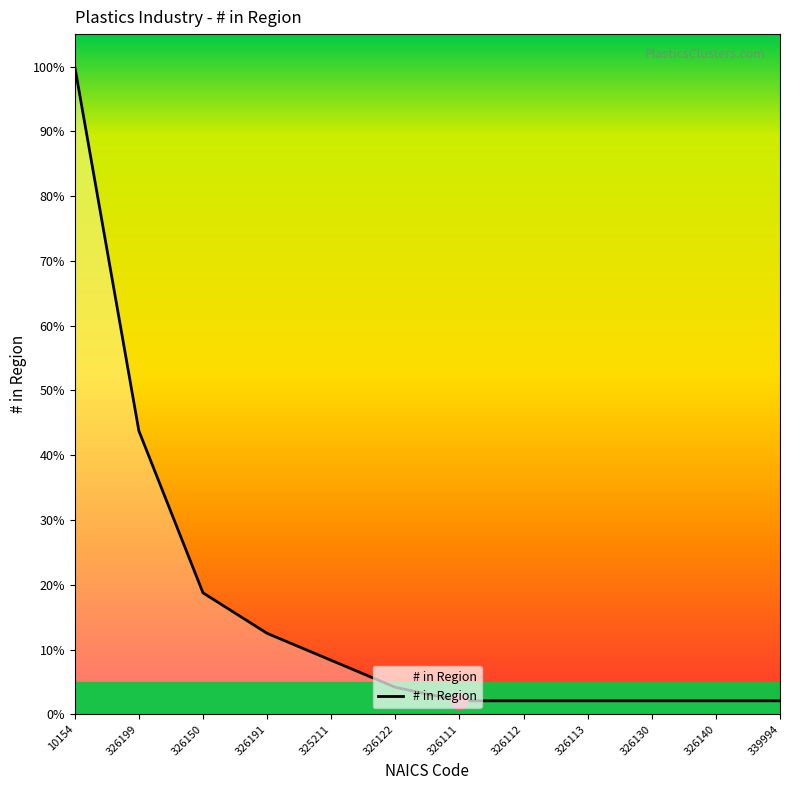

Rank the categories by value from highest to lowest.

10154, 326199, 326150, 326191, 325211, 326122, 326111, 326112, 326113, 326130, 326140, 339994